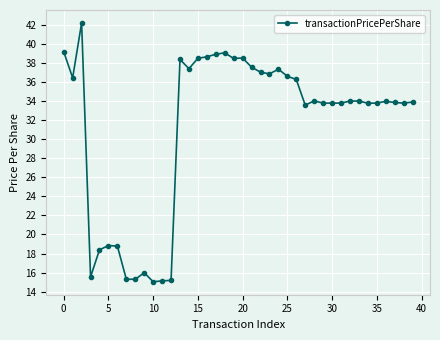

True or false: the data has more than 2 interior local peaks.

True